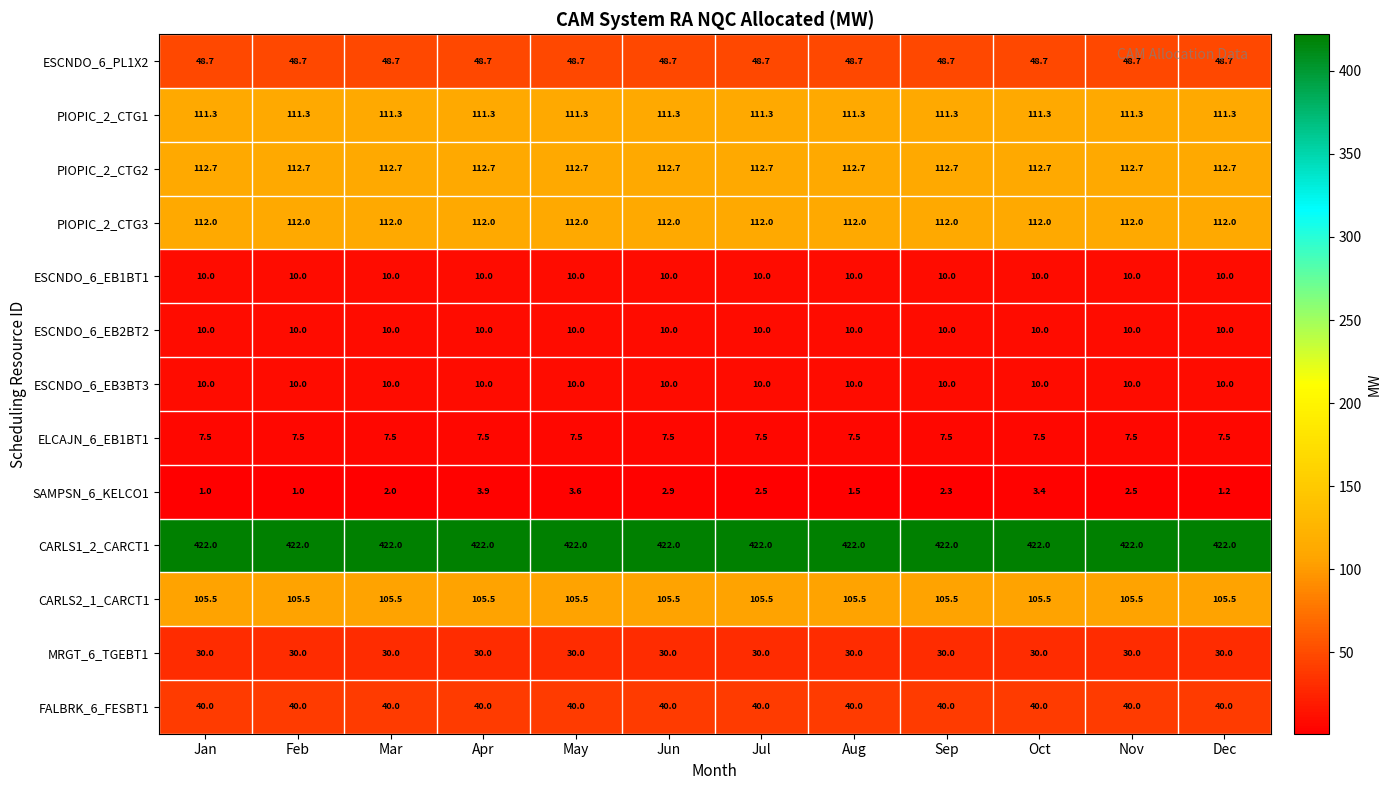

What is the spread (max minus min) of values at May?

418.4